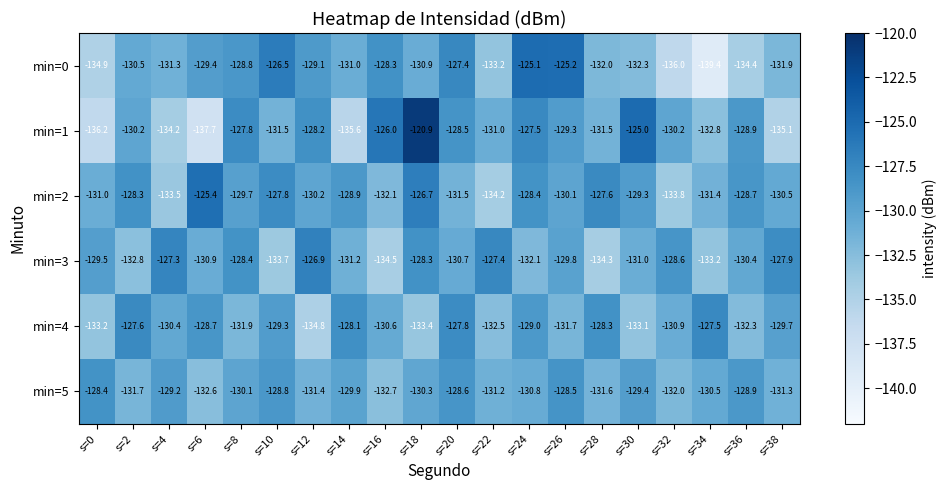

At which label is min=3 closest to -130?

s=26